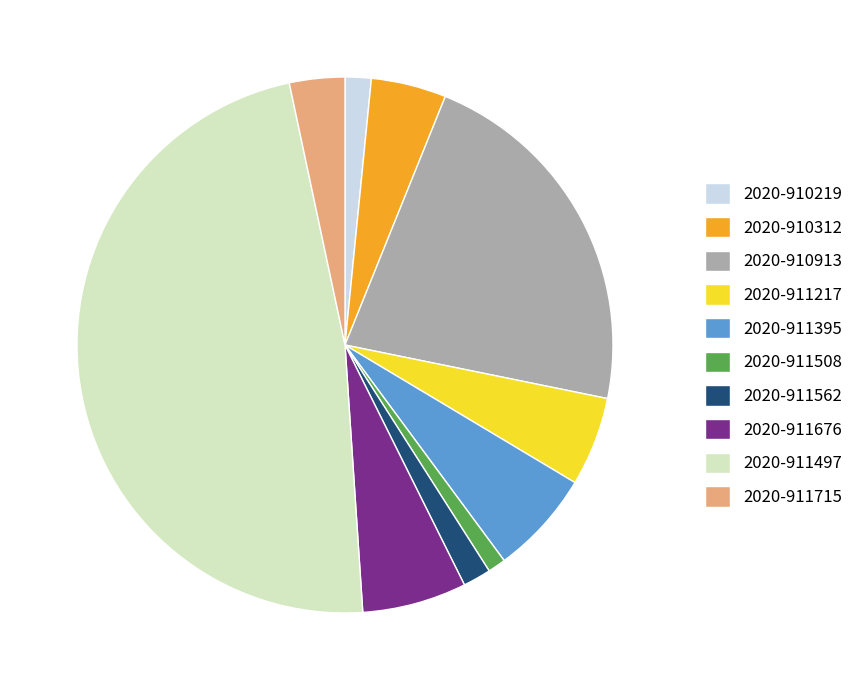

Do 2020-911395 and 2020-910312 together represent more than half of the pie?

No